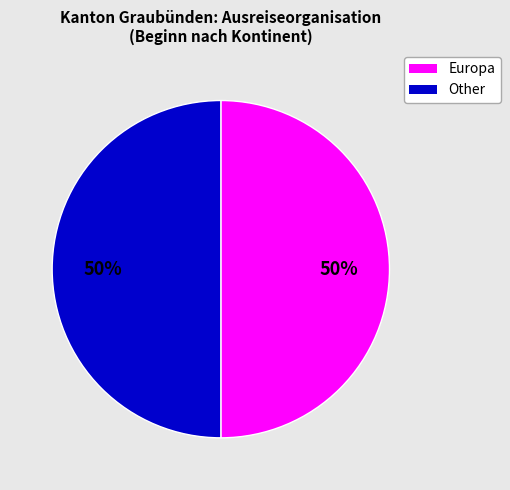

To the nearest percent, what is the average slice percentage?

50%